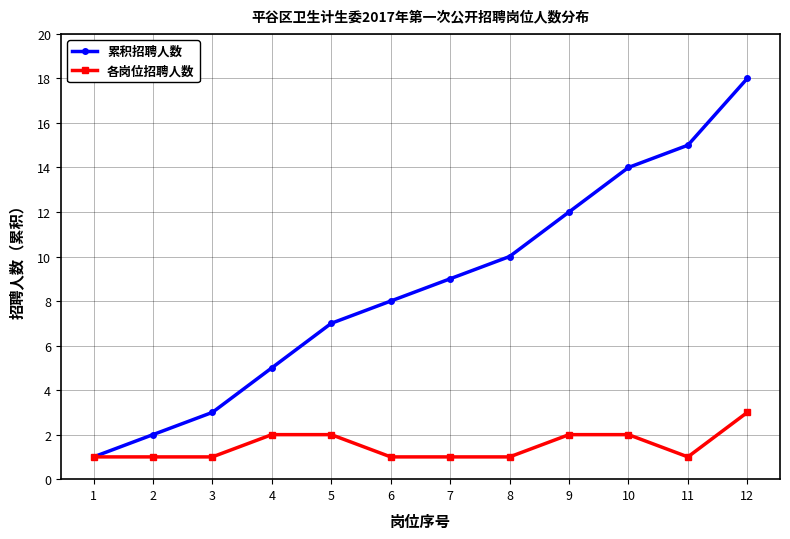

At 12, list the series in order from largest to smallest.

累积招聘人数, 各岗位招聘人数